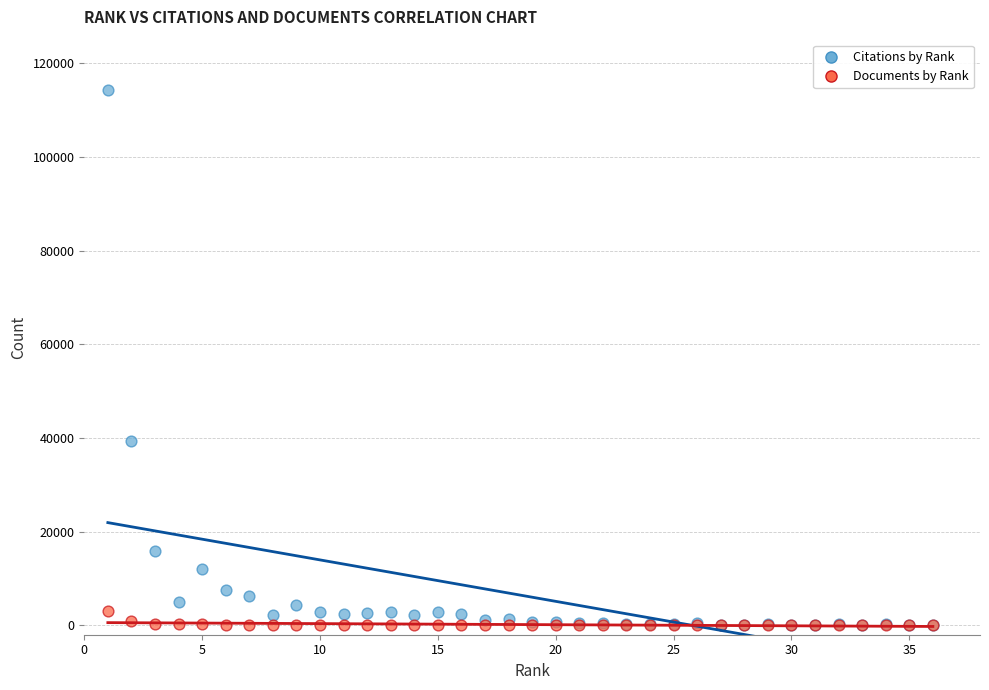

Across all series, what Y value is closest to 57093?

39433